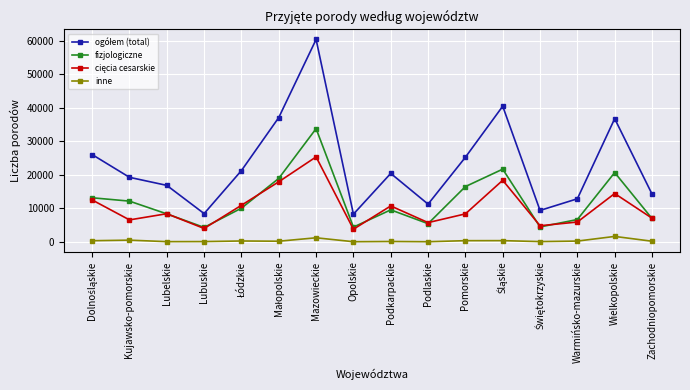

Is it true that fizjologiczne equals 4328 at Lubuskie?

True